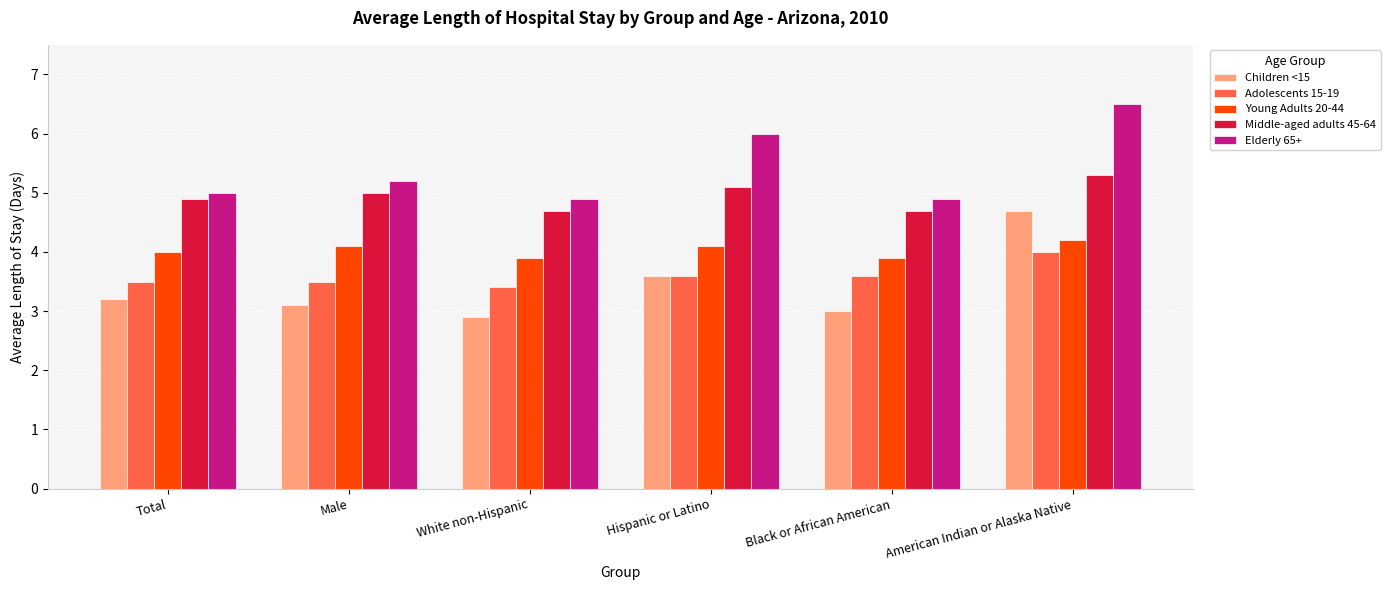

What is the difference between the maximum and minimum values in the Elderly 65+ series?

1.6